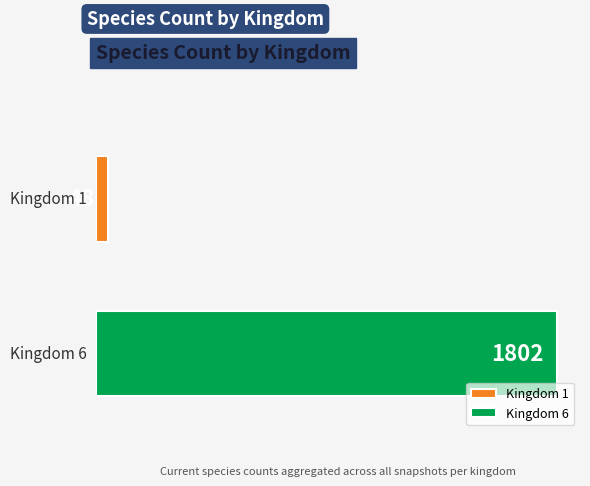

Rank the series by their maximum value, from lowest to highest.

Kingdom 1, Kingdom 6